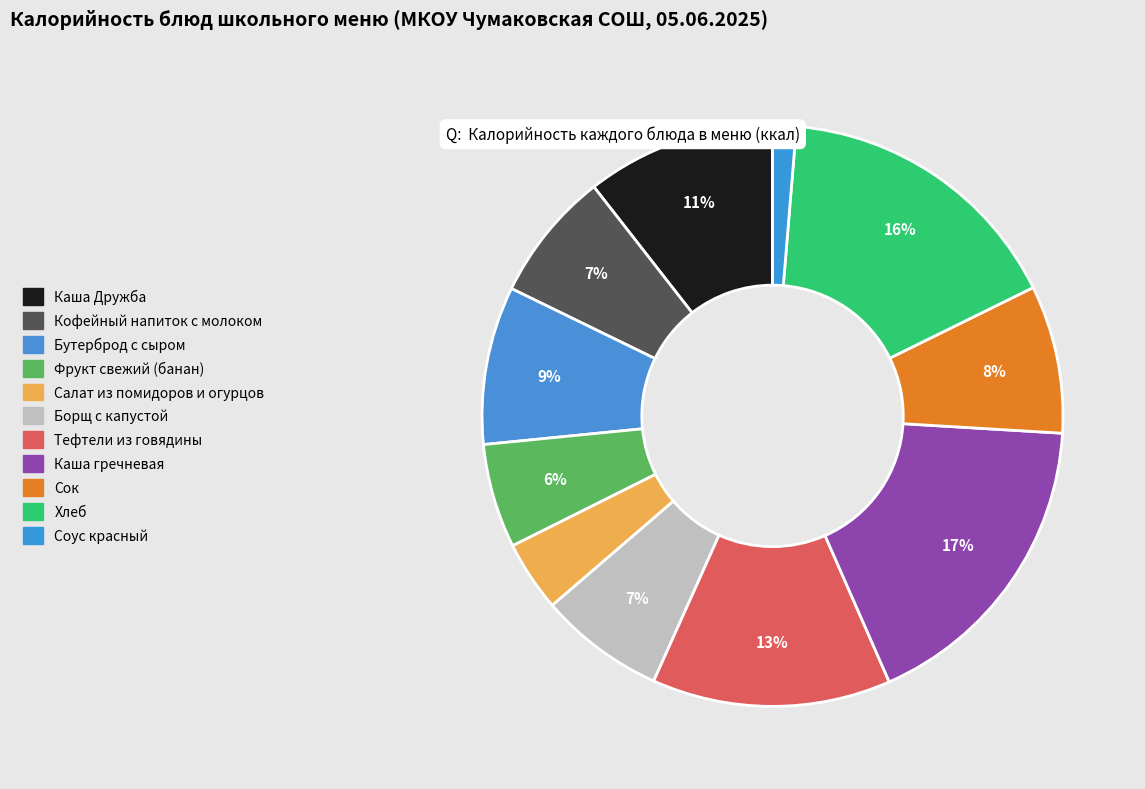

To the nearest percent, what portion does Хлеб represent?

16%